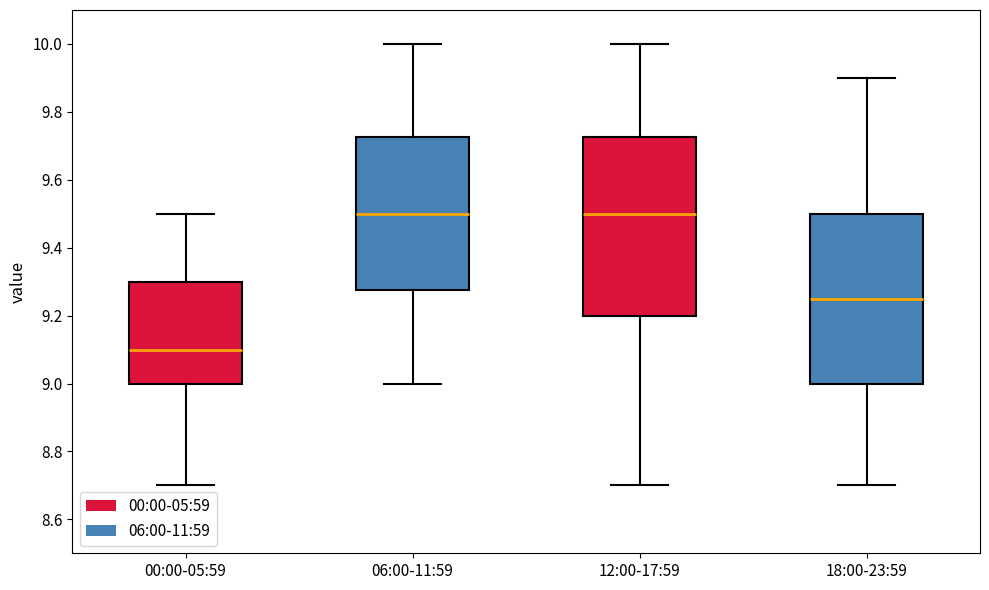

Which box is the tallest, from its lower edge to its upper edge?

12:00-17:59